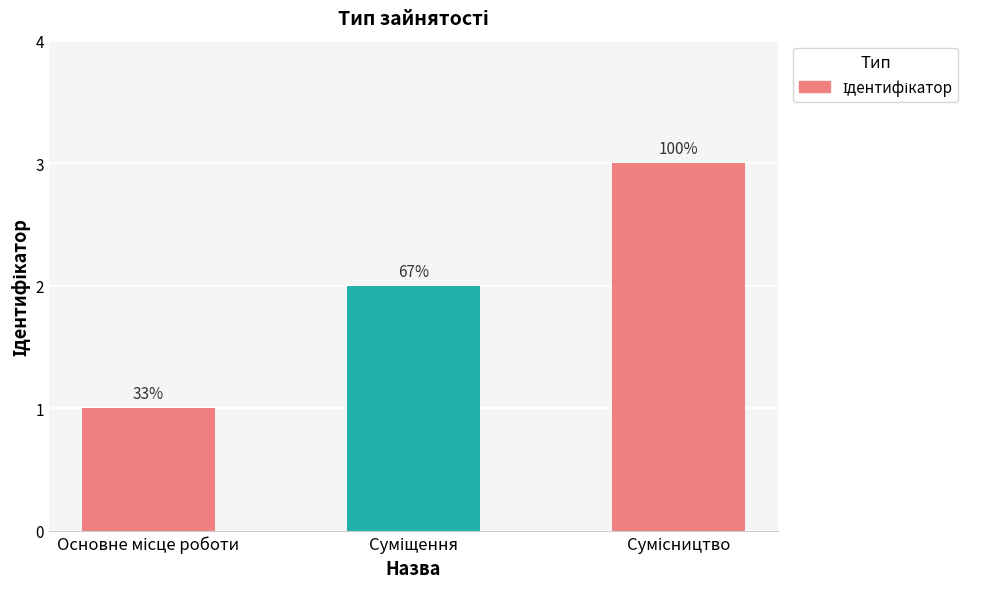

List the labels in order of value, smallest first.

Основне місце роботи, Суміщення, Сумісництво